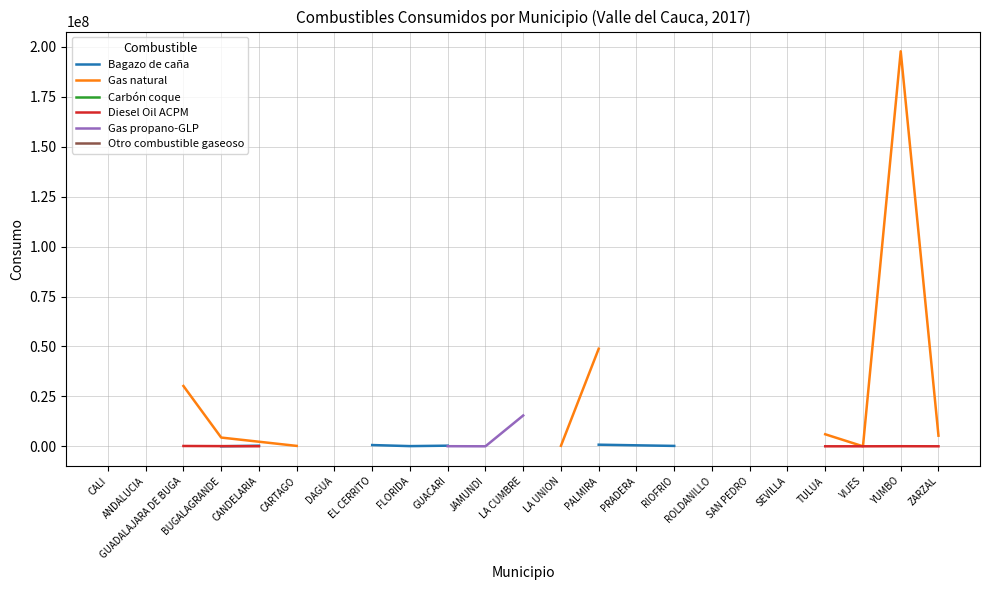

How many distinct data groups are displayed?

6